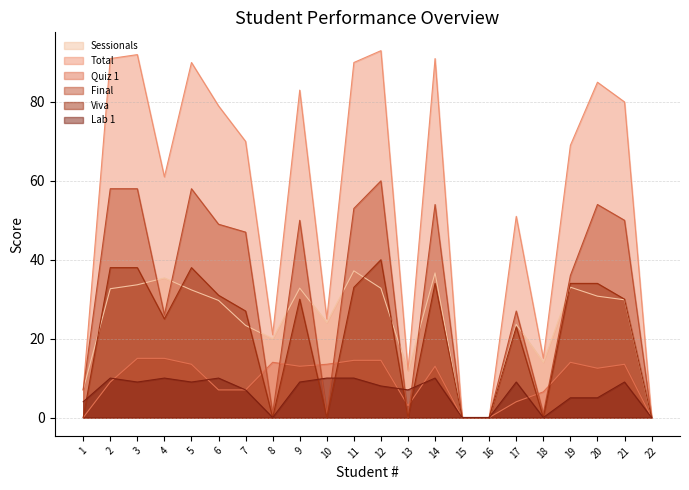

What is the value of the Quiz 1 point at the 11th from the left?

14.5